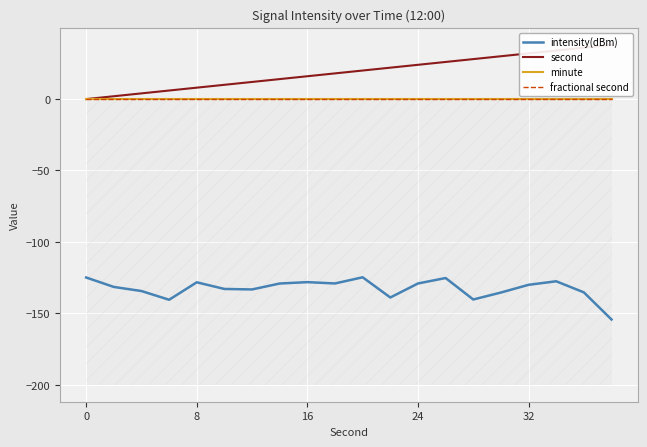

Is this an area chart (filled region under the line)?

No